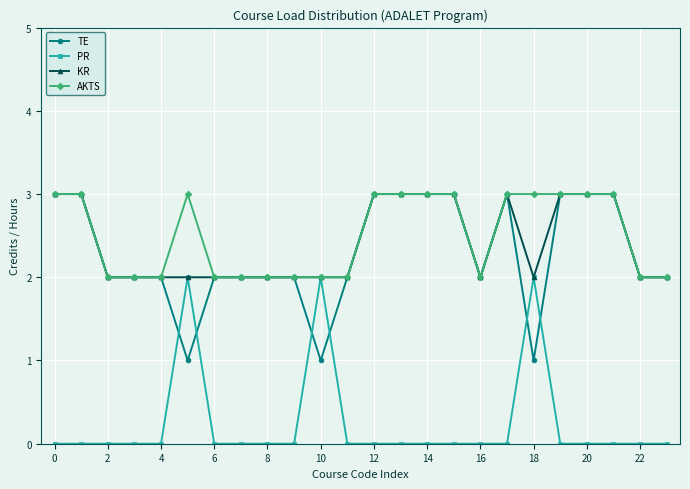

What is the sum of all TE values?

55